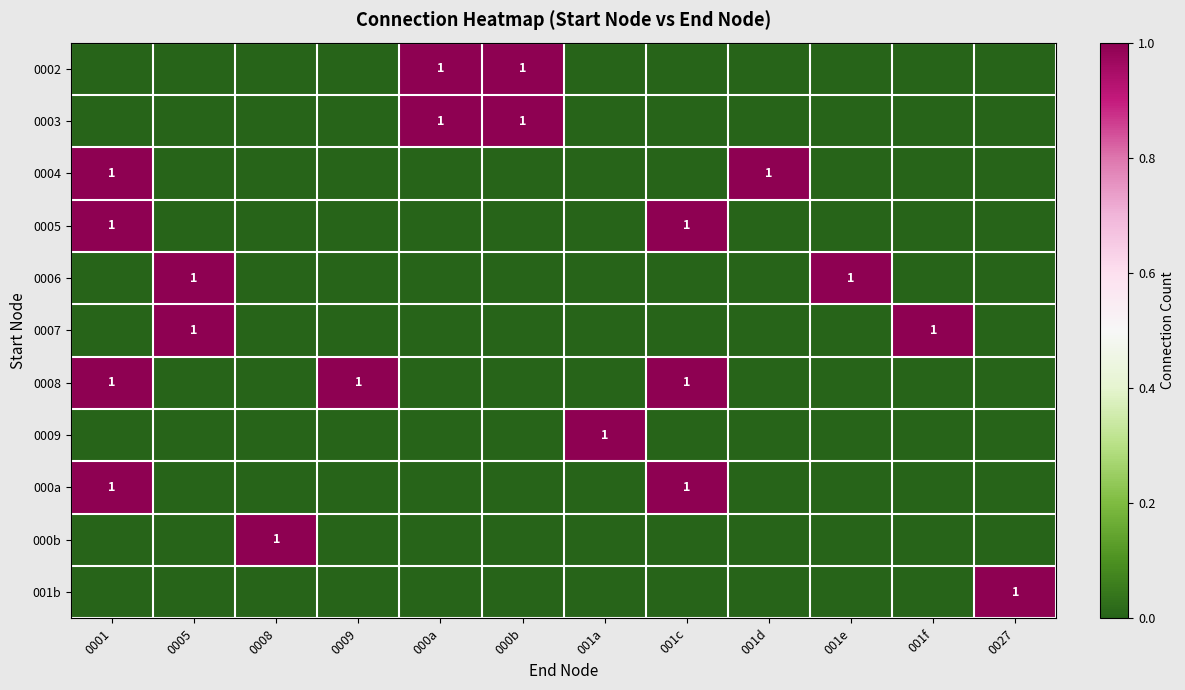

True or false: 0005 has a value of 1 at 001c.

True